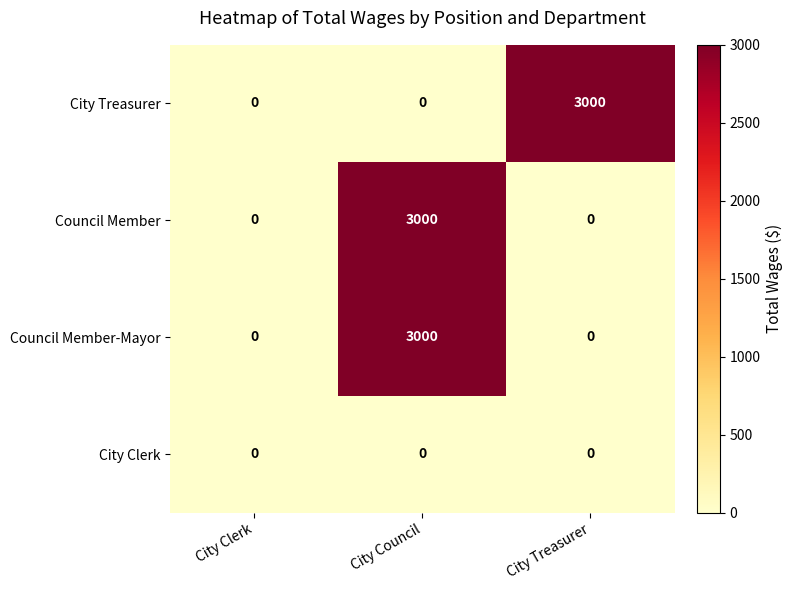

At which category is the sum across all series the highest?

City Council